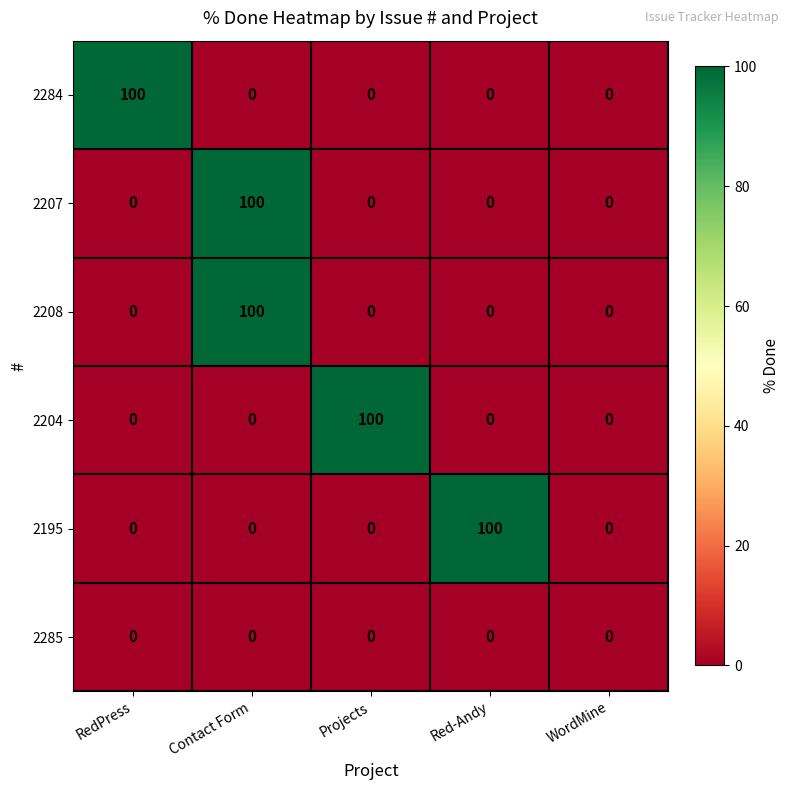

At which label does 2208 reach its peak?

Contact Form